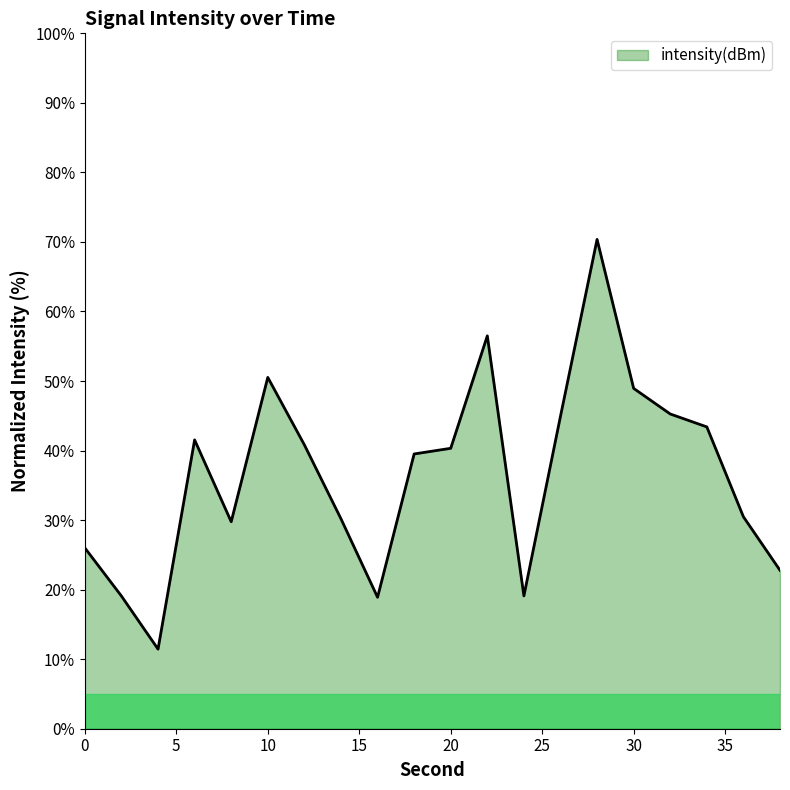

What is the maximum value shown in the chart?

70.4